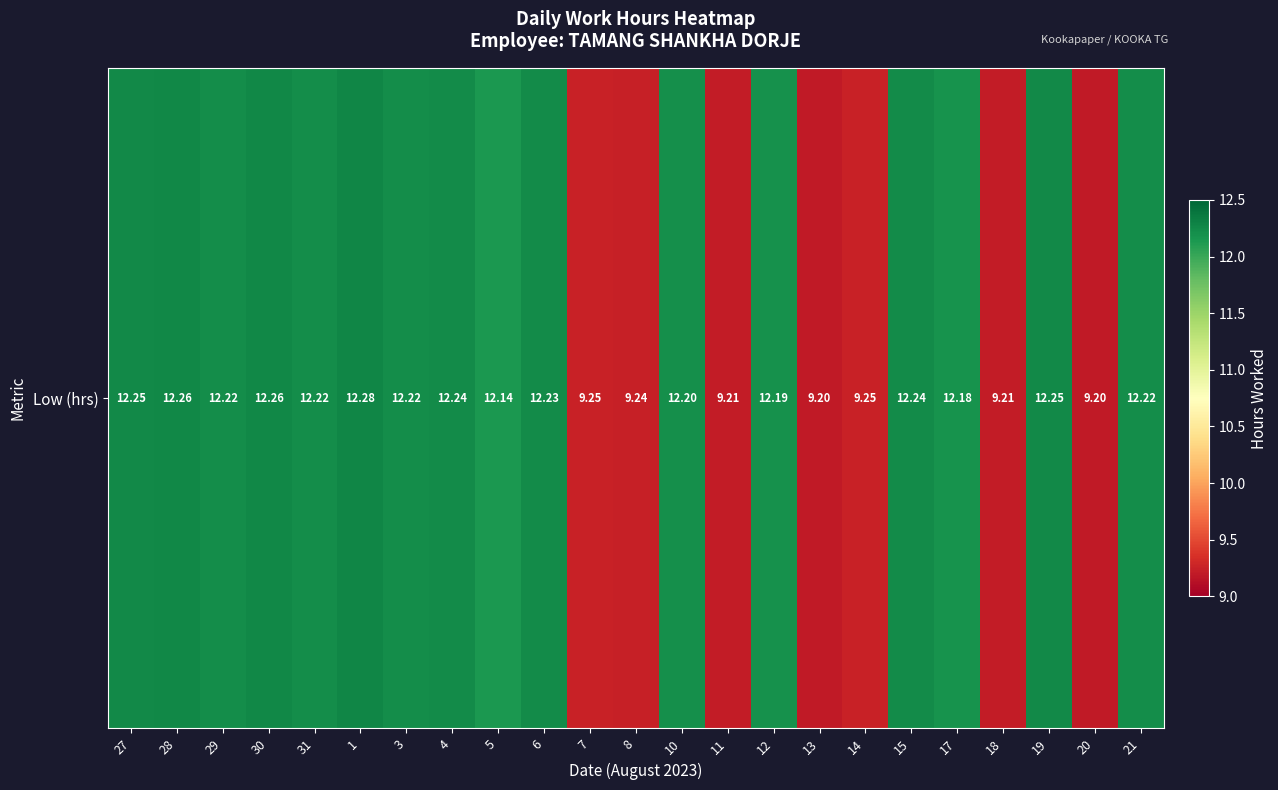

True or false: the data shows 6.9 at 1.

False